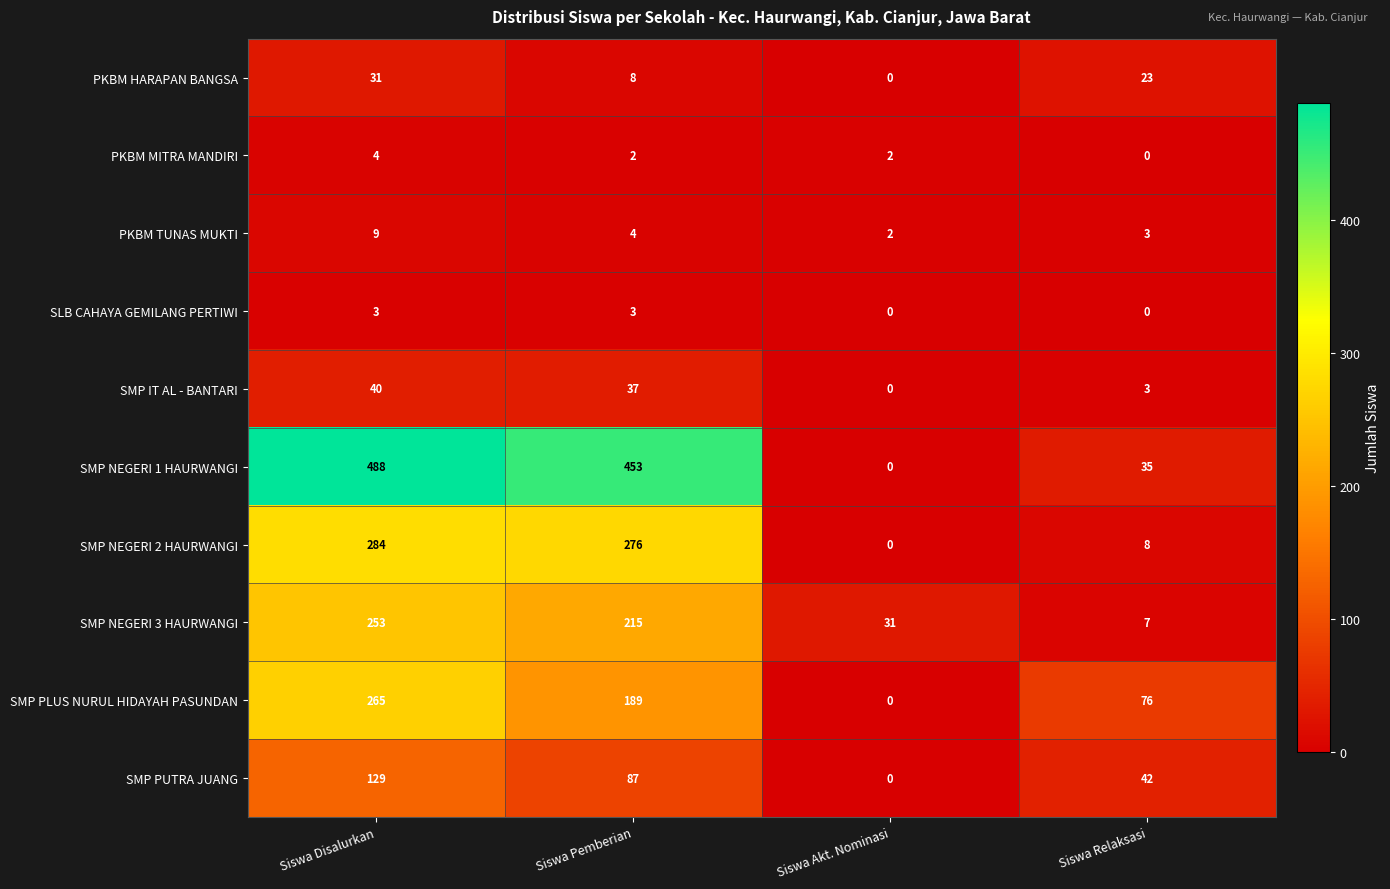

At which label does SMP IT AL - BANTARI reach its minimum?

Siswa Akt. Nominasi